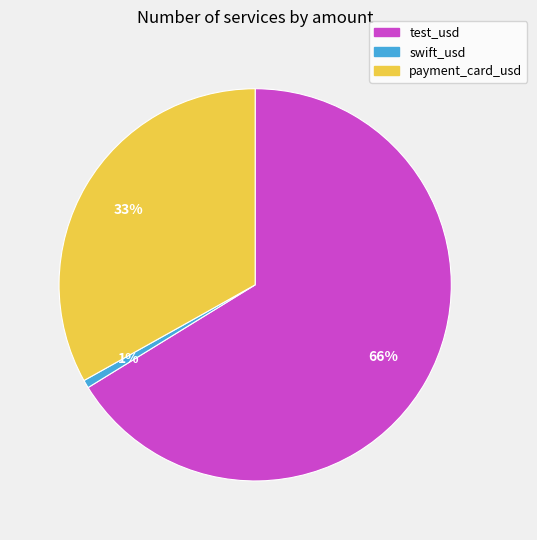

Is the sum of payment_card_usd and swift_usd greater than half?

No